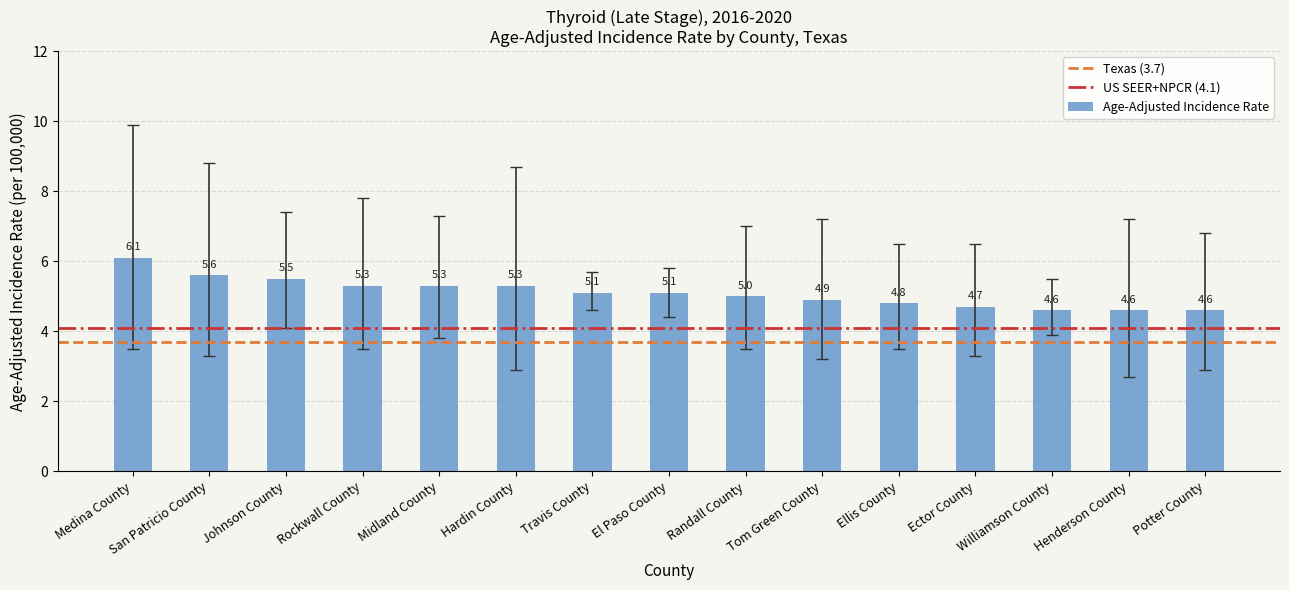

What is the ratio of the value at Randall County to the value at Johnson County?

0.9